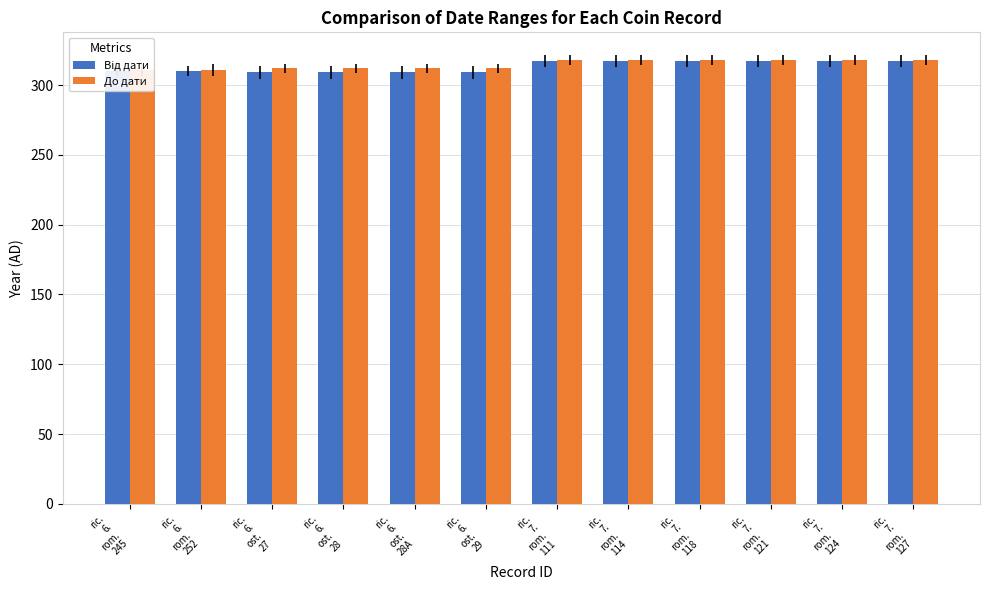

Which series has the largest range (max minus min)?

Від дати